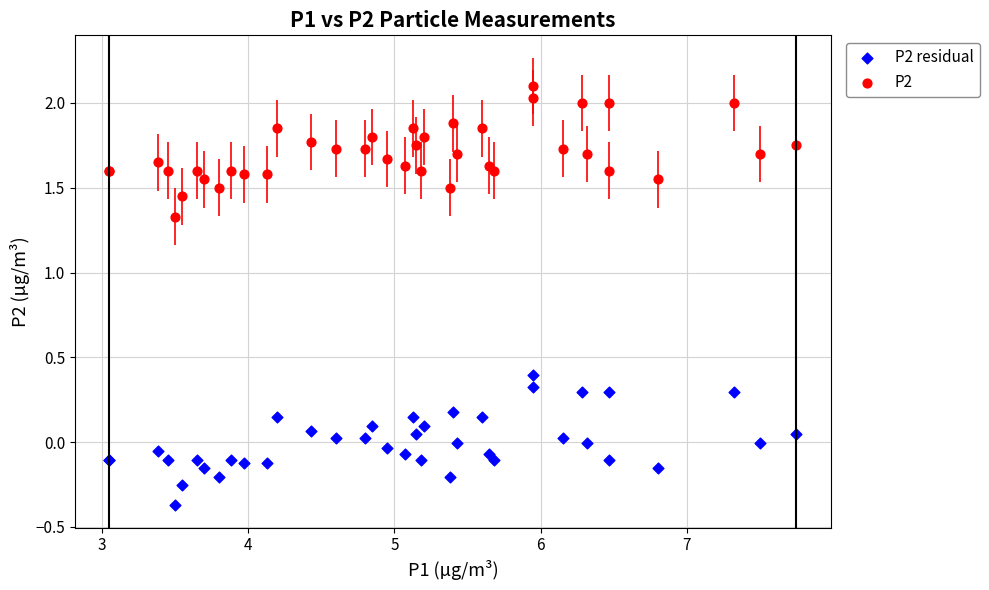

What are all the series names shown in the legend?

P2 residual, P2